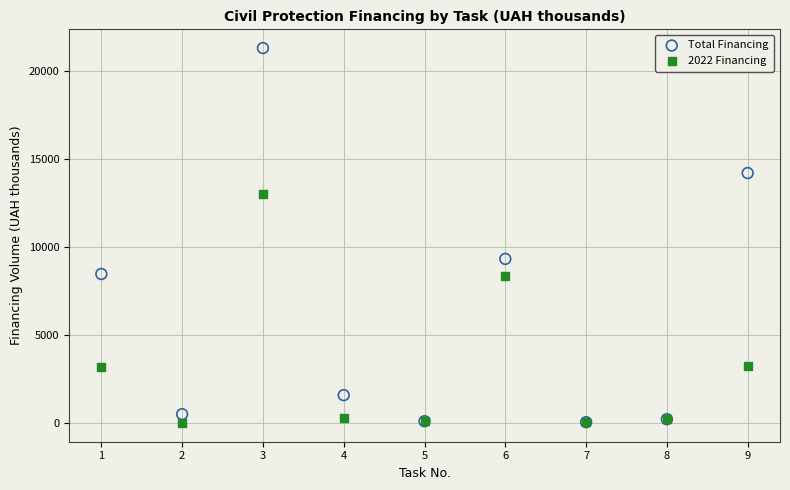

What are all the series names shown in the legend?

Total Financing, 2022 Financing